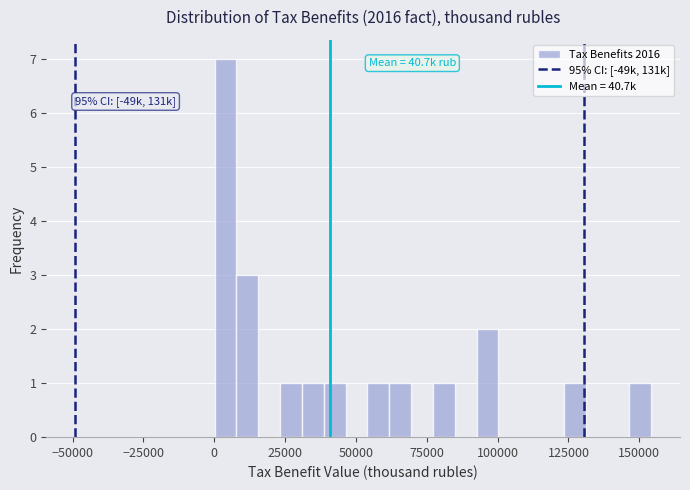

Read against the x-axis, roughly where is the centre of the tallest bar?

5000